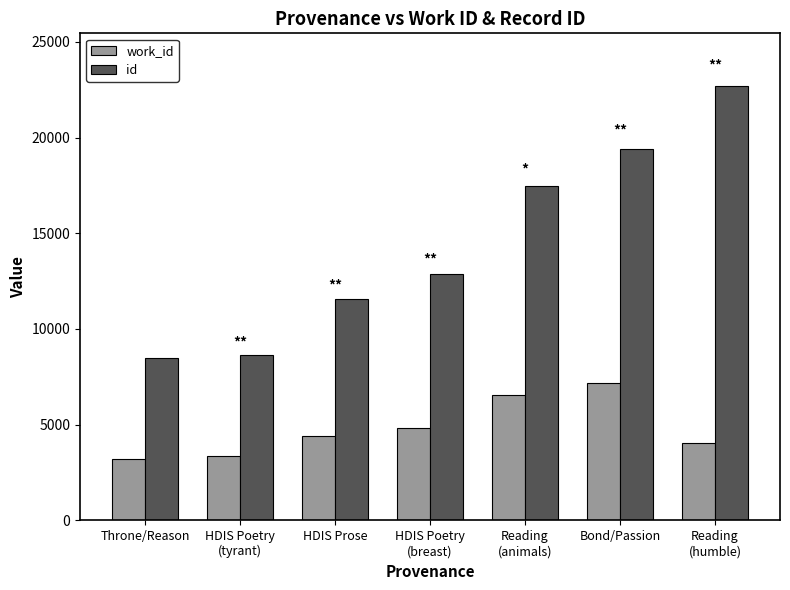

What is the lowest value of the work_id series?

3227